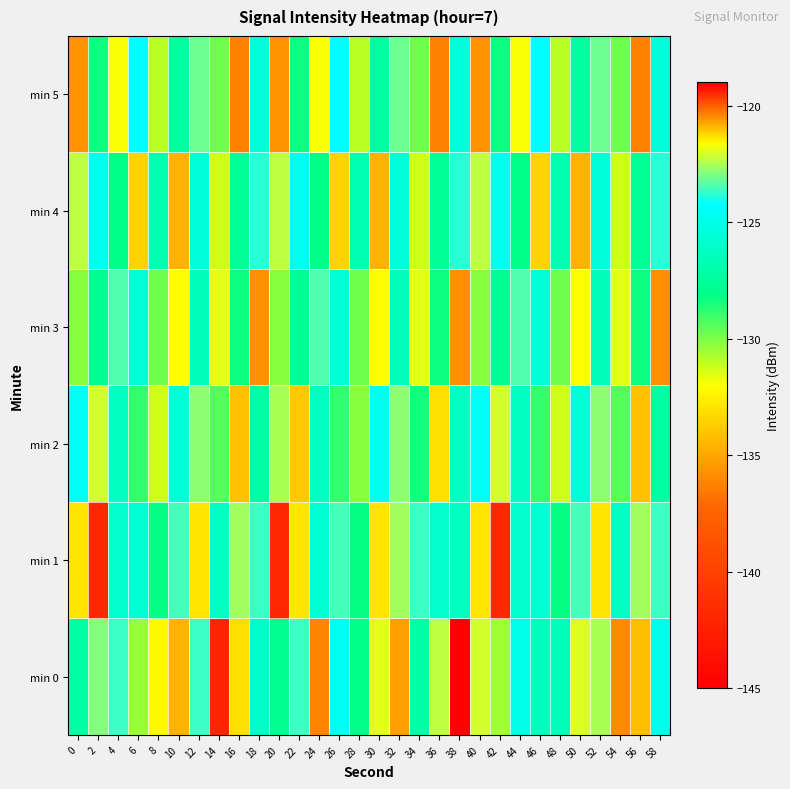

Which series has the largest range (max minus min)?

min 0